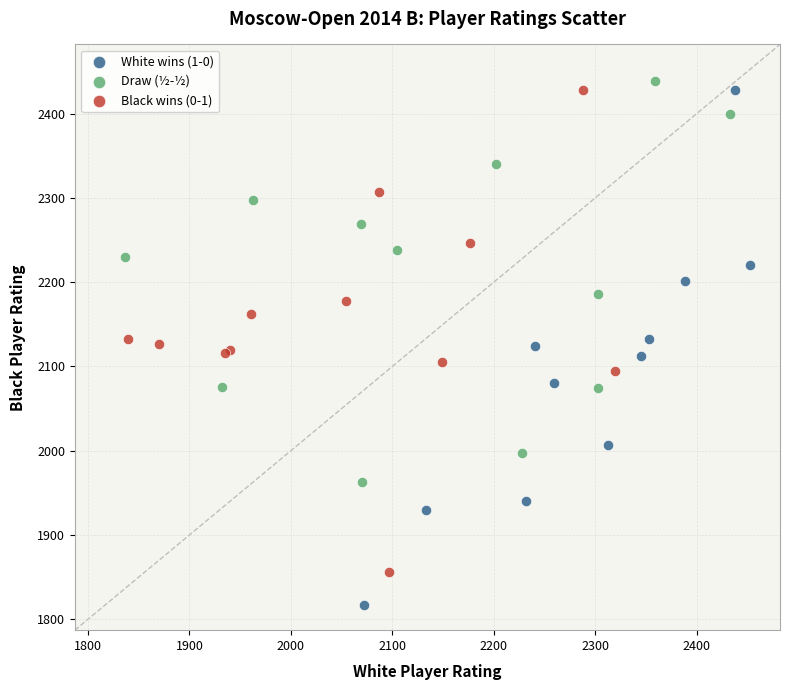

Which series reaches the maximum Y coordinate?

Draw (½-½)